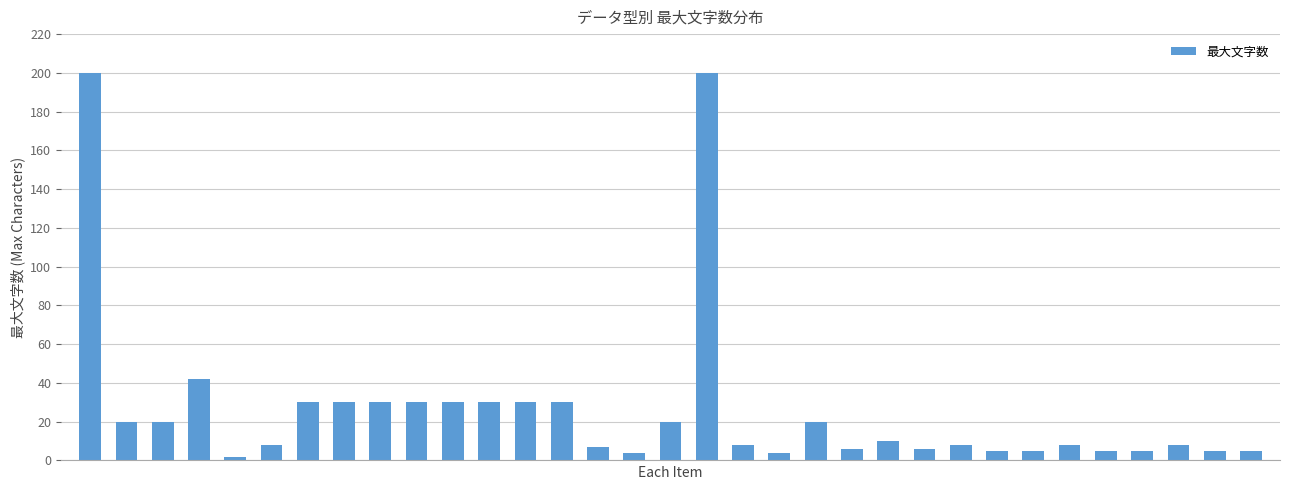

What is the minimum value shown in the chart?

2